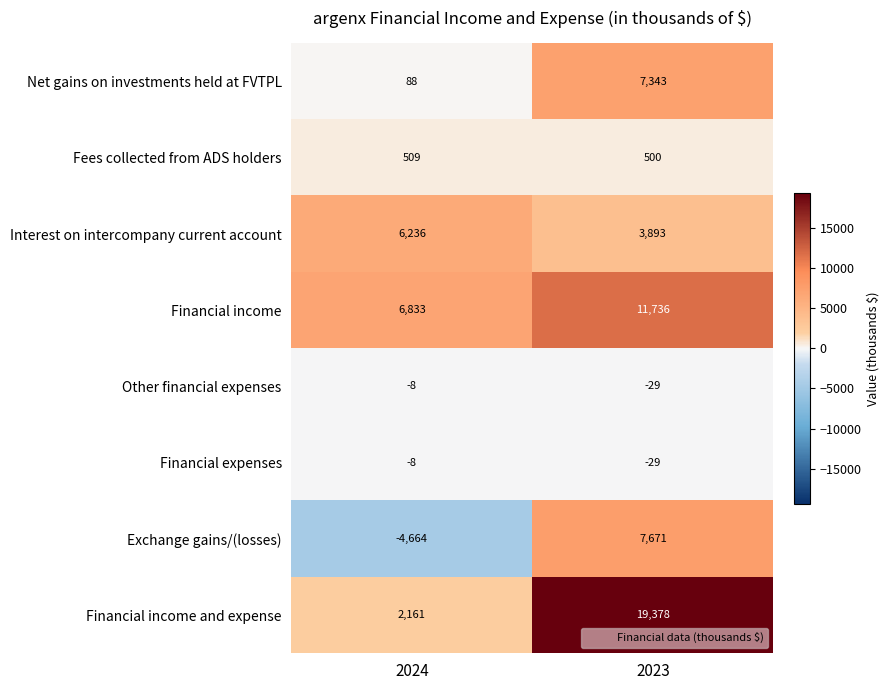

Which series has the widest spread of values?

Financial income and expense